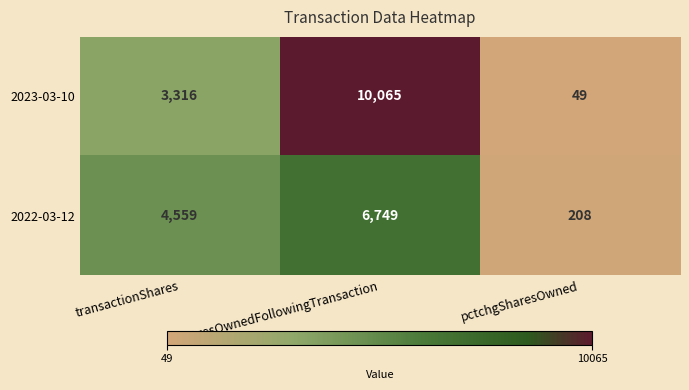

What is the maximum value shown in the chart?

10065